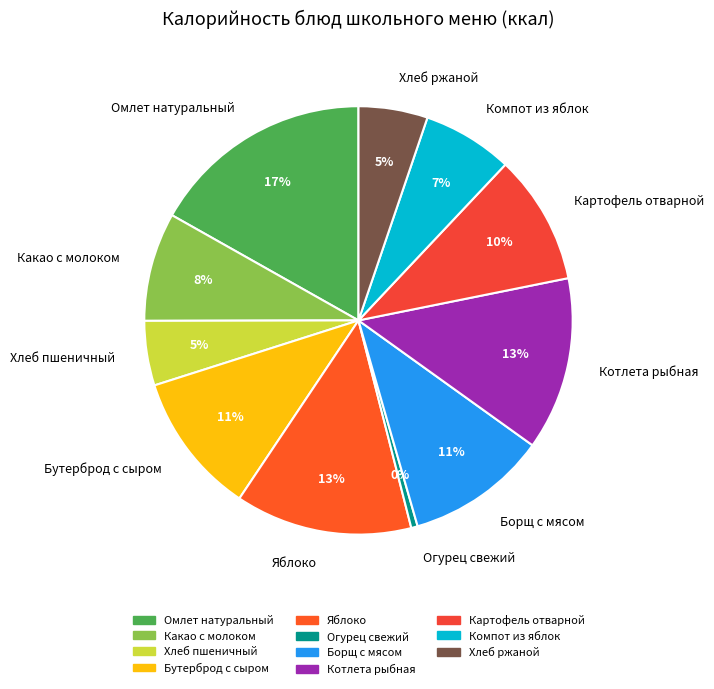

True or false: Компот из яблок accounts for 7% of the total.

True